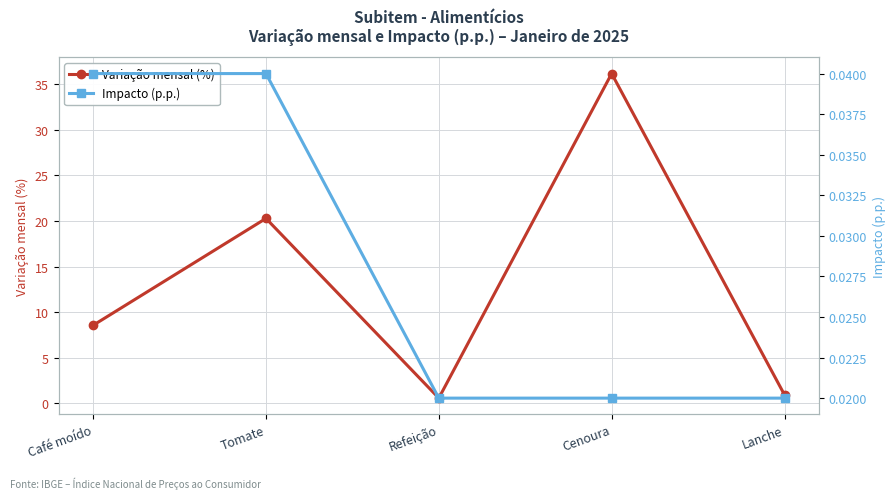

True or false: Impacto (p.p.) has more than 0 points higher than both neighbors.

False